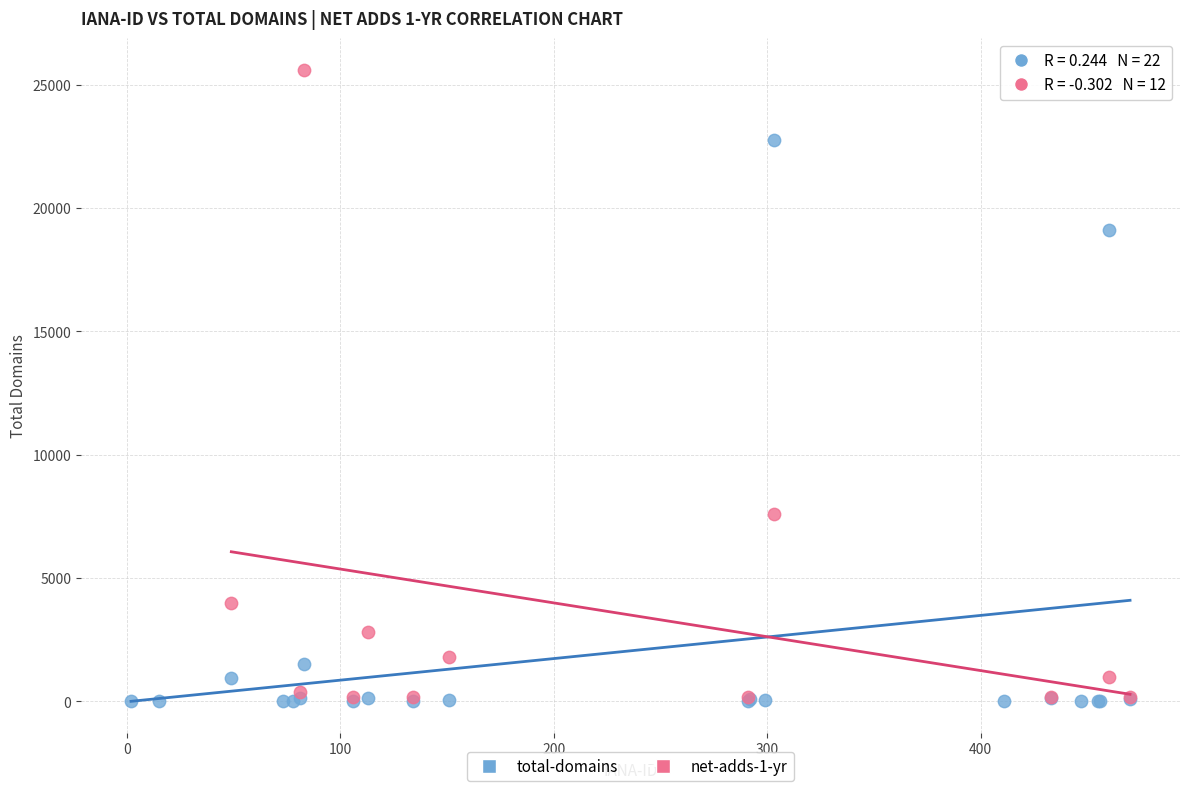

Which series reaches the maximum Y coordinate?

net-adds-1-yr